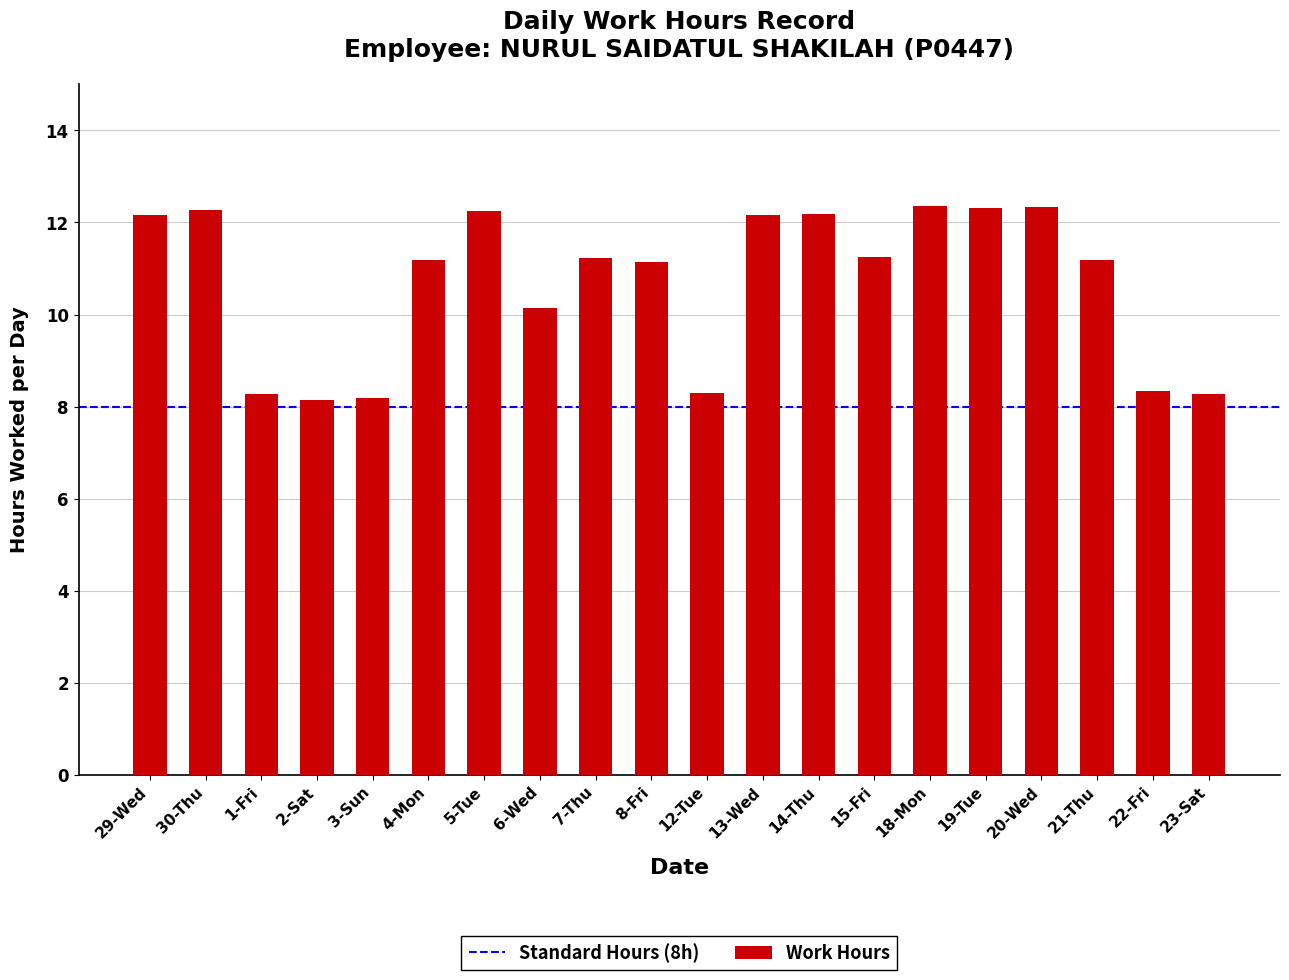

What is the minimum value shown in the chart?

8.2